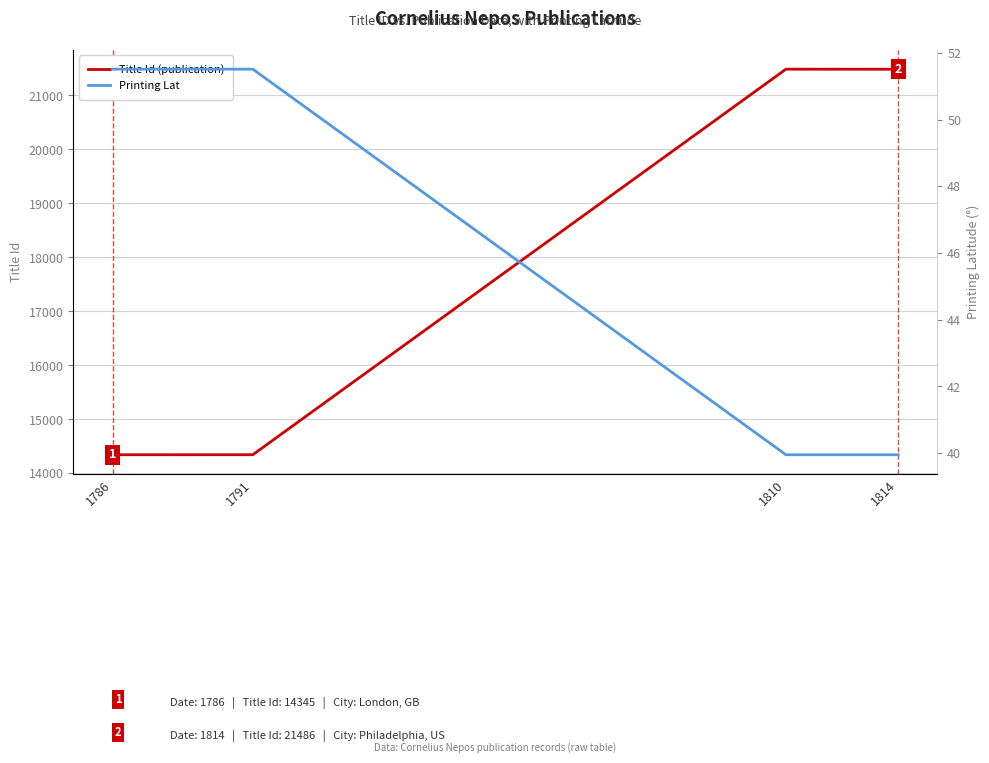

At which category is the sum across all series the highest?

1810